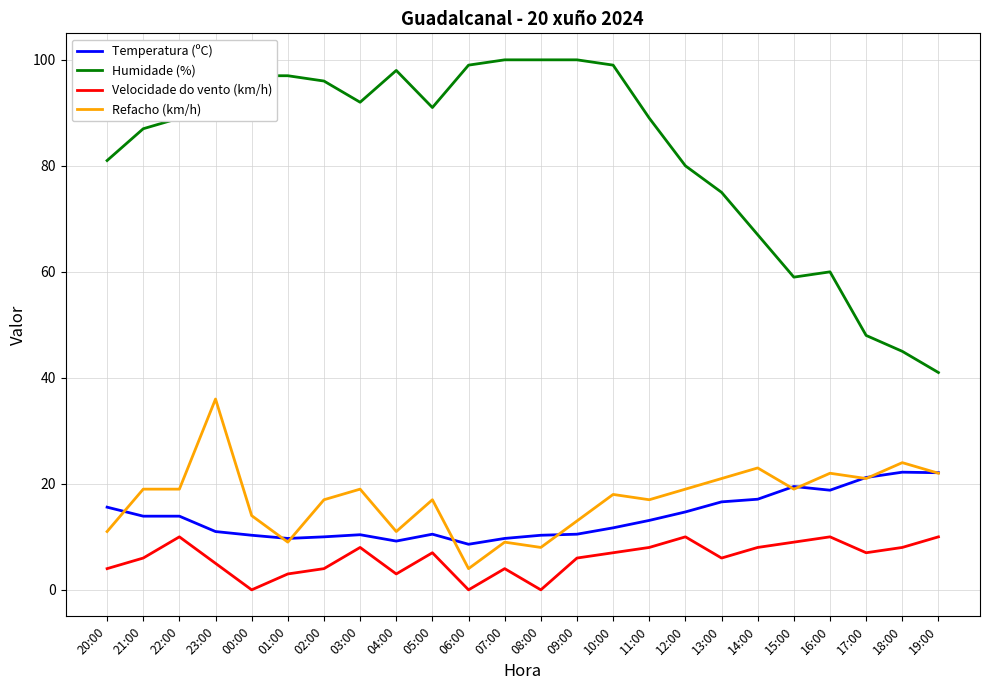

What is the maximum value for Refacho (km/h)?

36.0